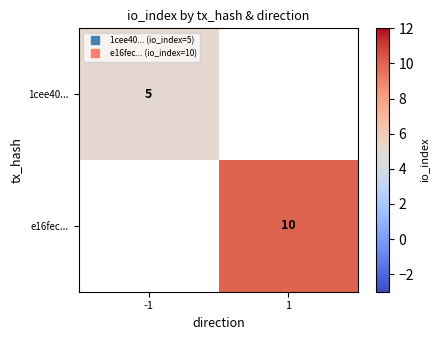

True or false: 1cee40... has a value of 5.0 at -1.

True